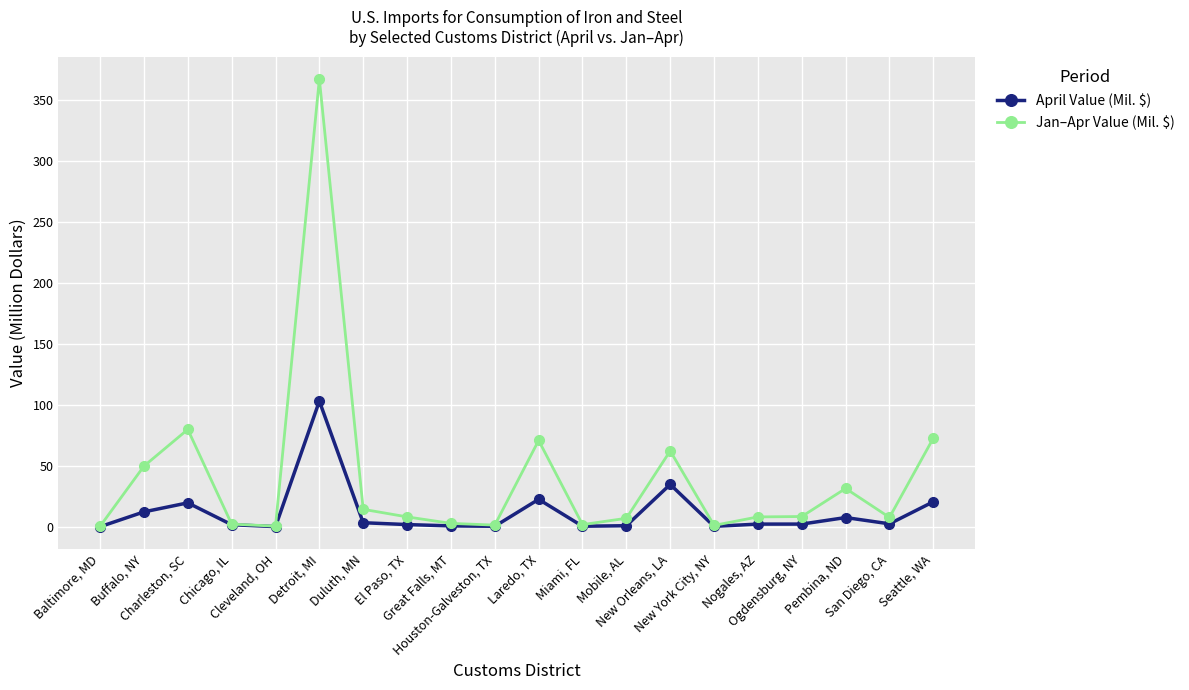

Count the number of data series in this chart.

2